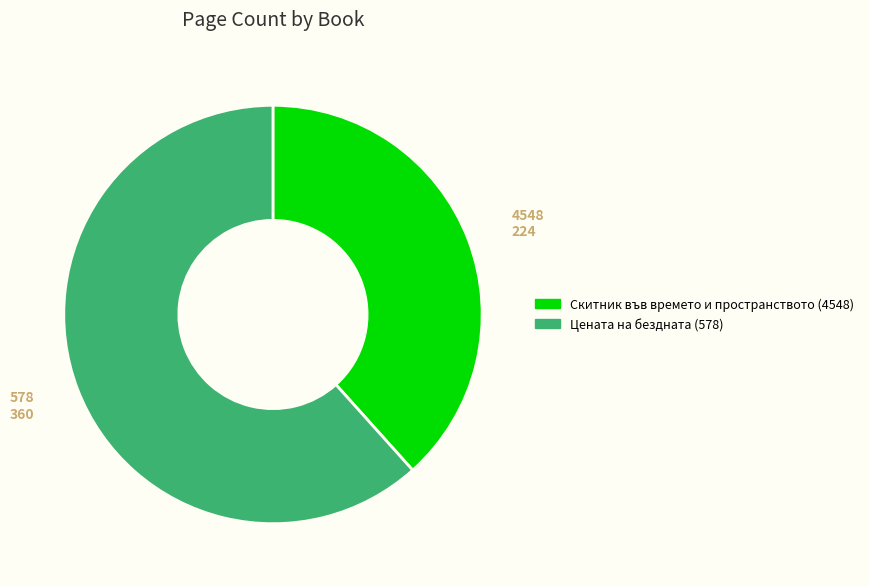

Is the sum of Цената на бездната (578) and Скитник във времето и пространството (4548) greater than half?

Yes